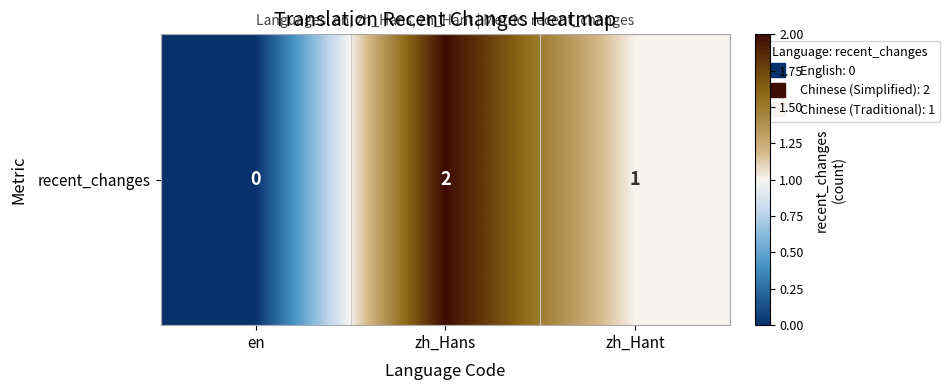

Which label corresponds to the smallest value in the chart?

en